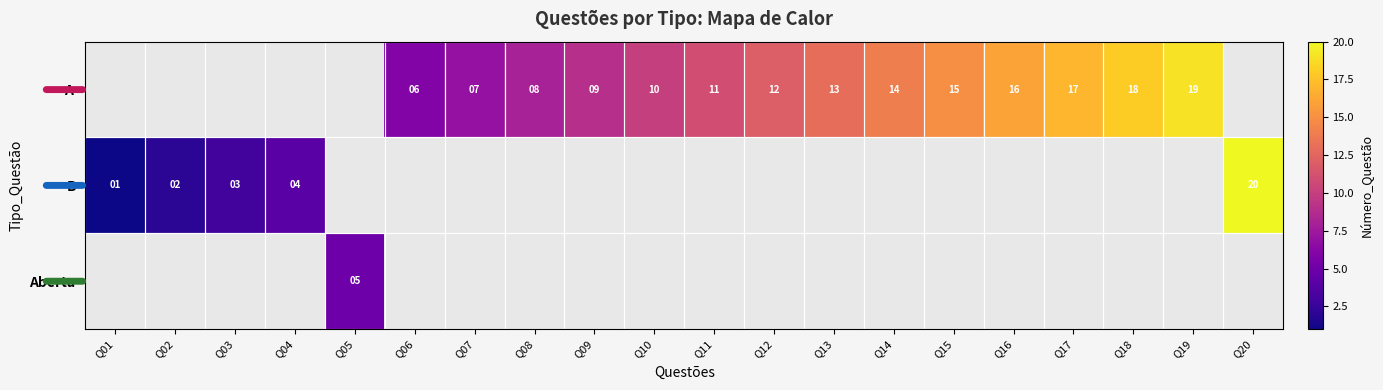

The B series shows 4 at Q04. True or false?

True